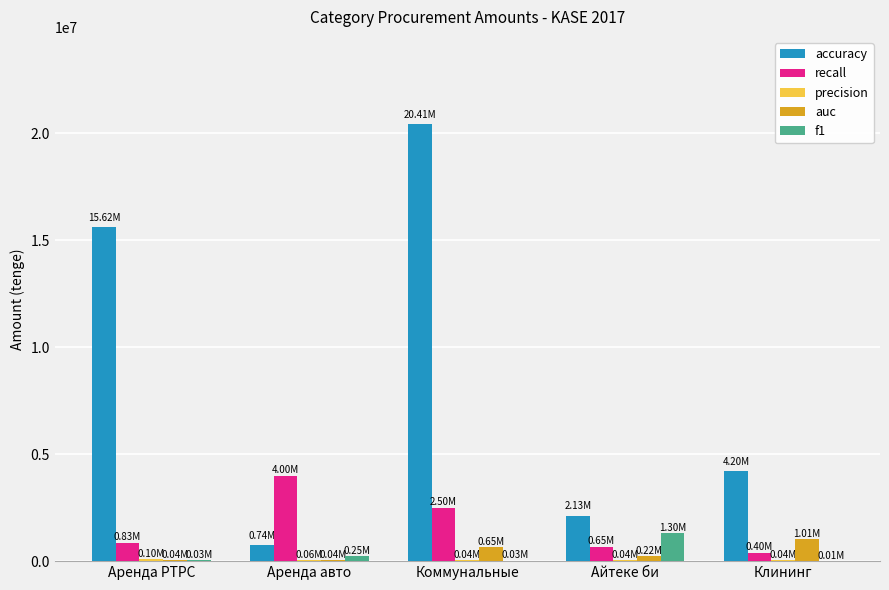

Which series has the widest spread of values?

accuracy